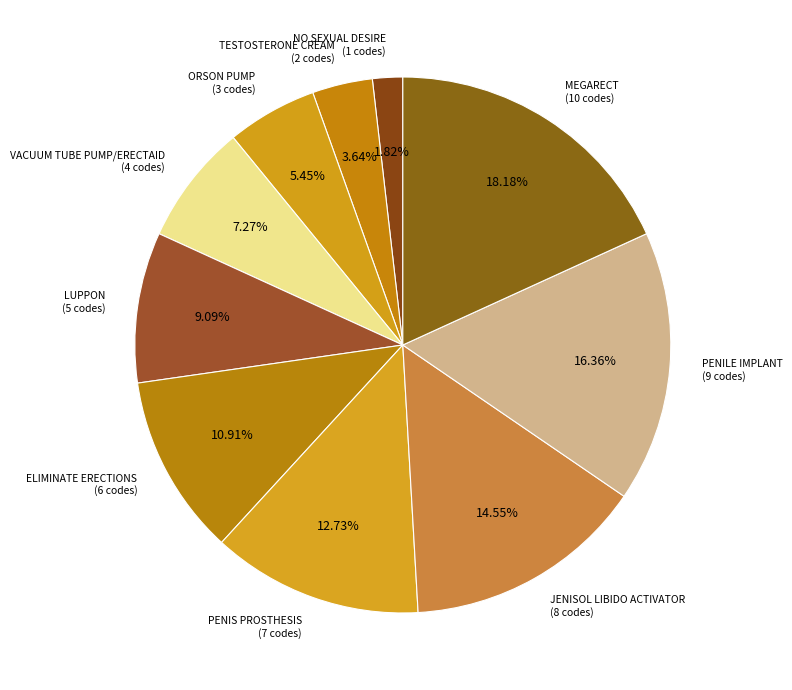

Which has a higher value, JENISOL LIBIDO ACTIVATOR or ELIMINATE ERECTIONS?

JENISOL LIBIDO ACTIVATOR